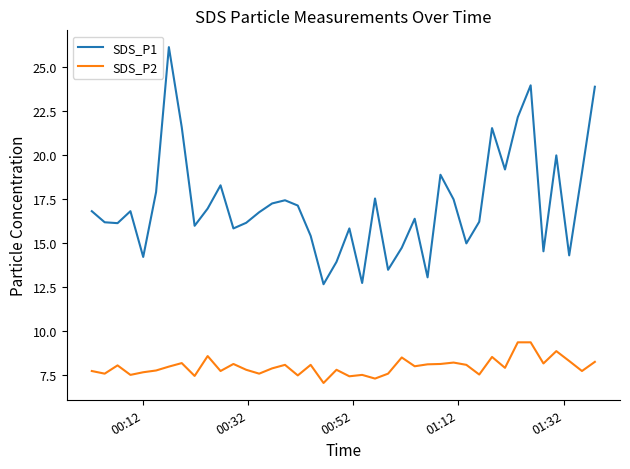

True or false: SDS_P2 and SDS_P1 intersect in this chart.

False